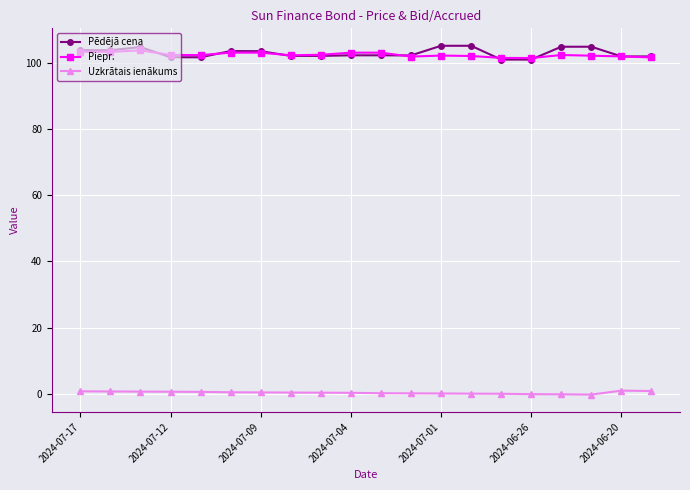

Which series has the largest range (max minus min)?

Pēdējā cena